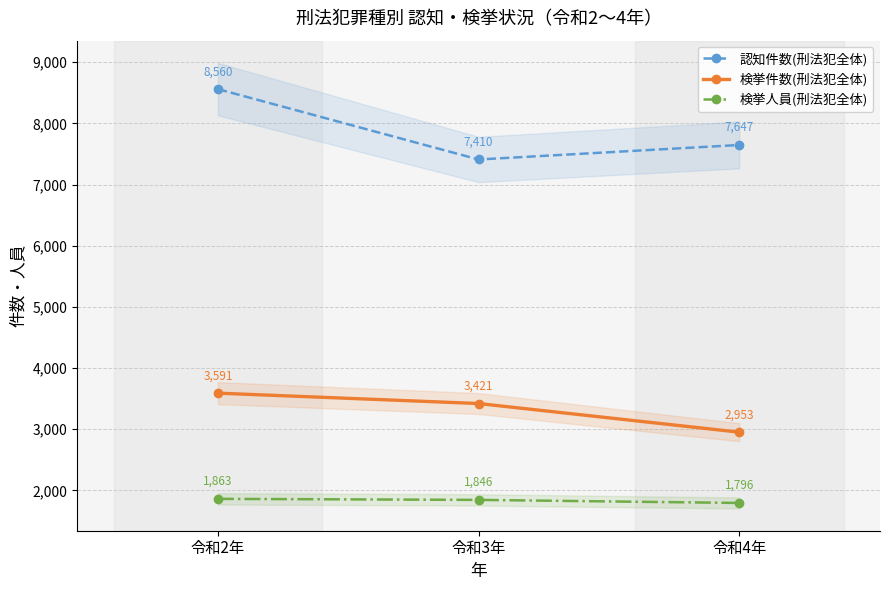

What is the average value of the 認知件数(刑法犯全体) series?

7872